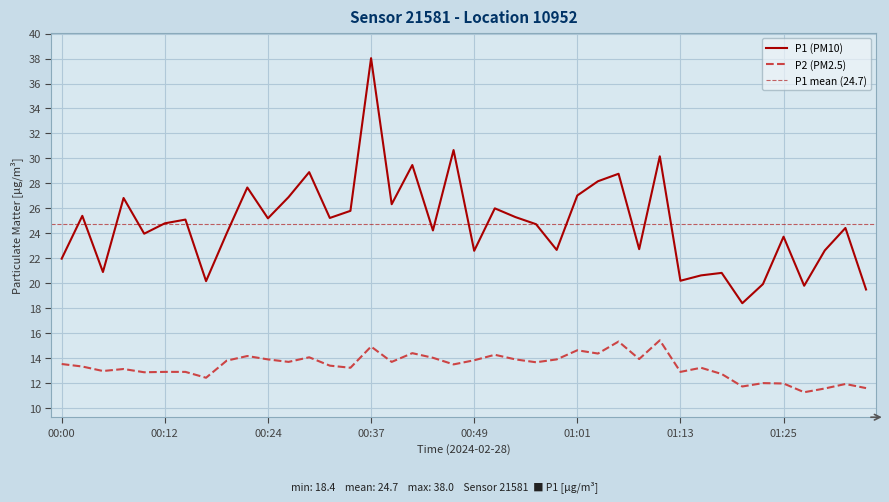

How many data points in P1 are less than 24?

16